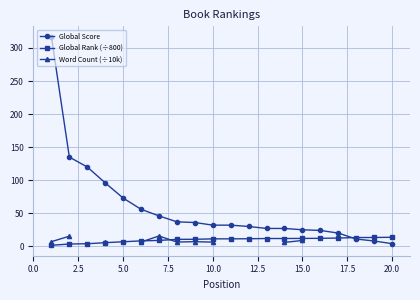

True or false: Global Score has a value of 25.0 at 15.0.

True